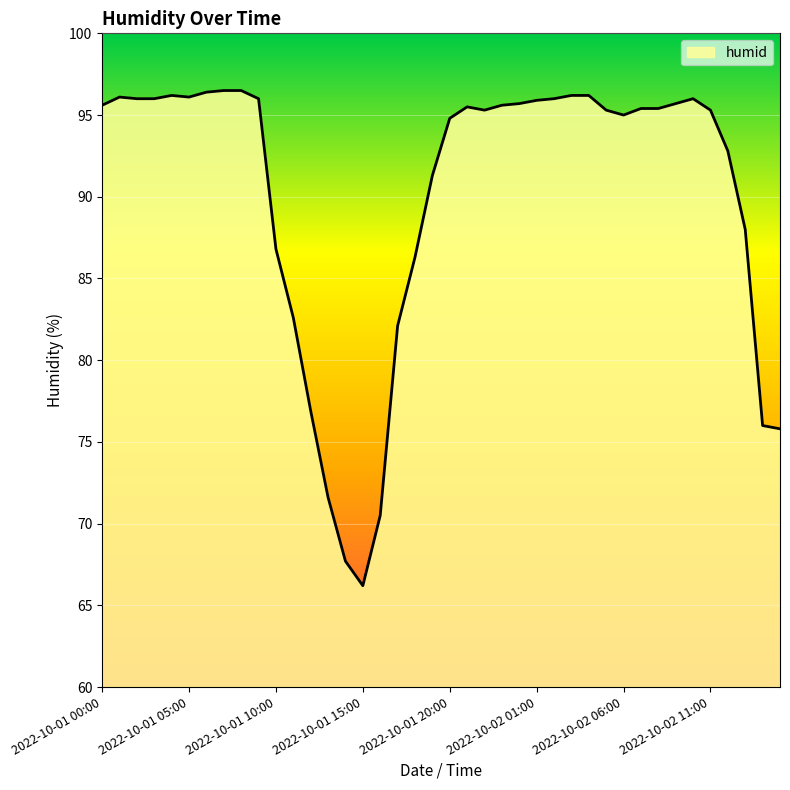

What is the greatest value displayed?

96.5